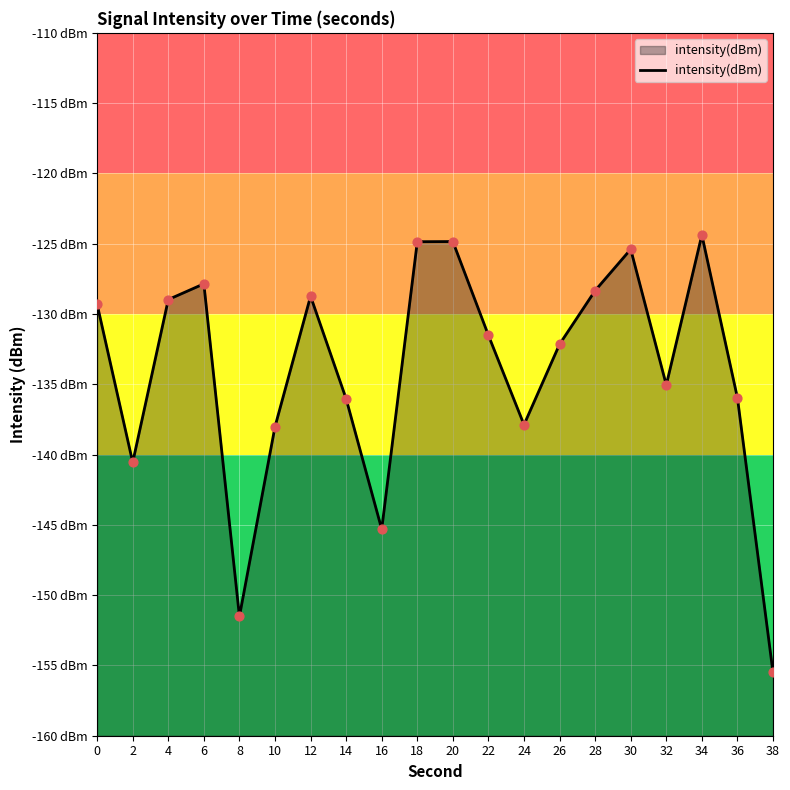

What is the change in value from 22 to 34?

+7.1